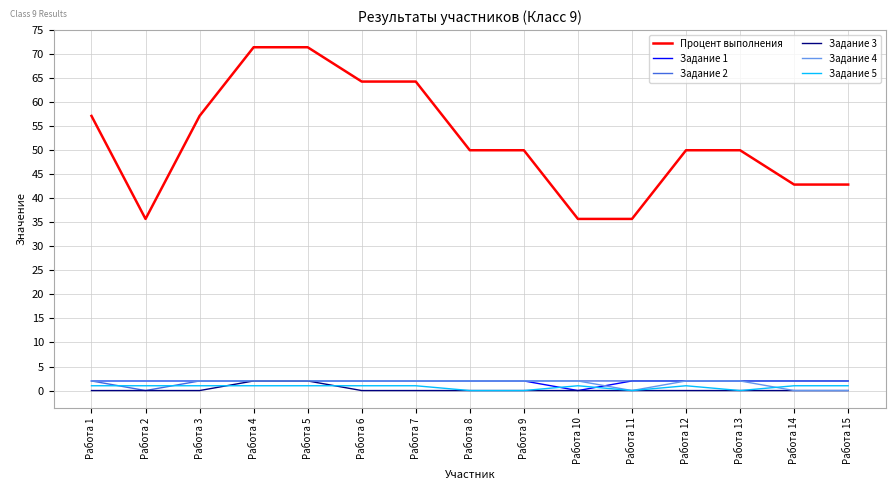

What is the average value of the Процент выполнения series?

51.9